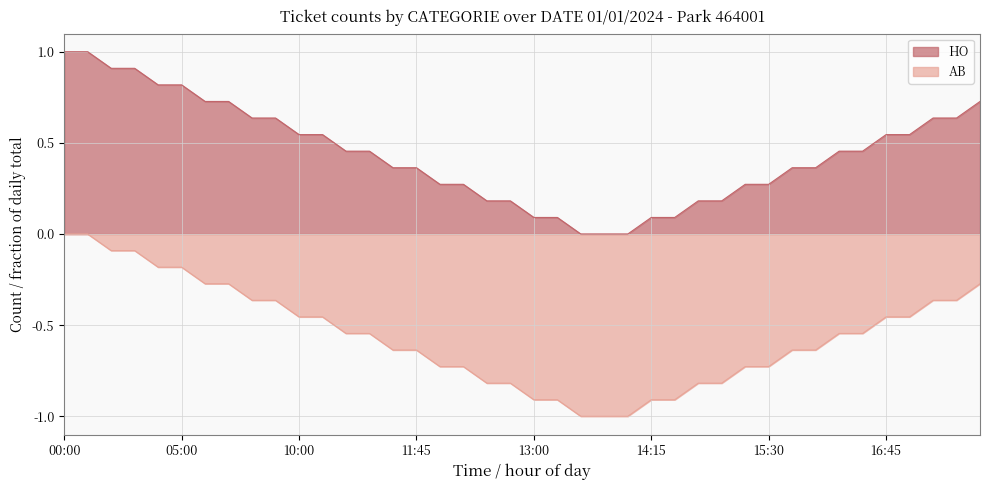

Between 00:00 and 12:15, which series saw the biggest shift?

HO